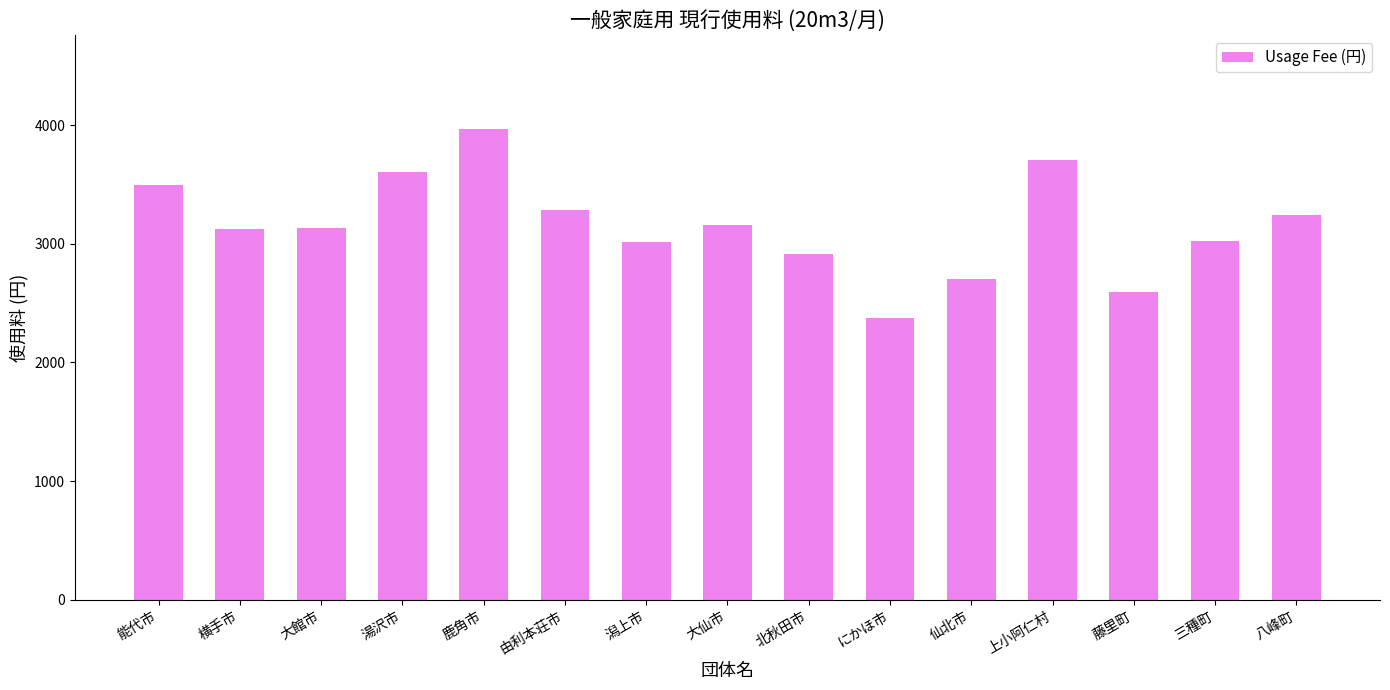

What is the difference between the second highest and minimum values?

1329